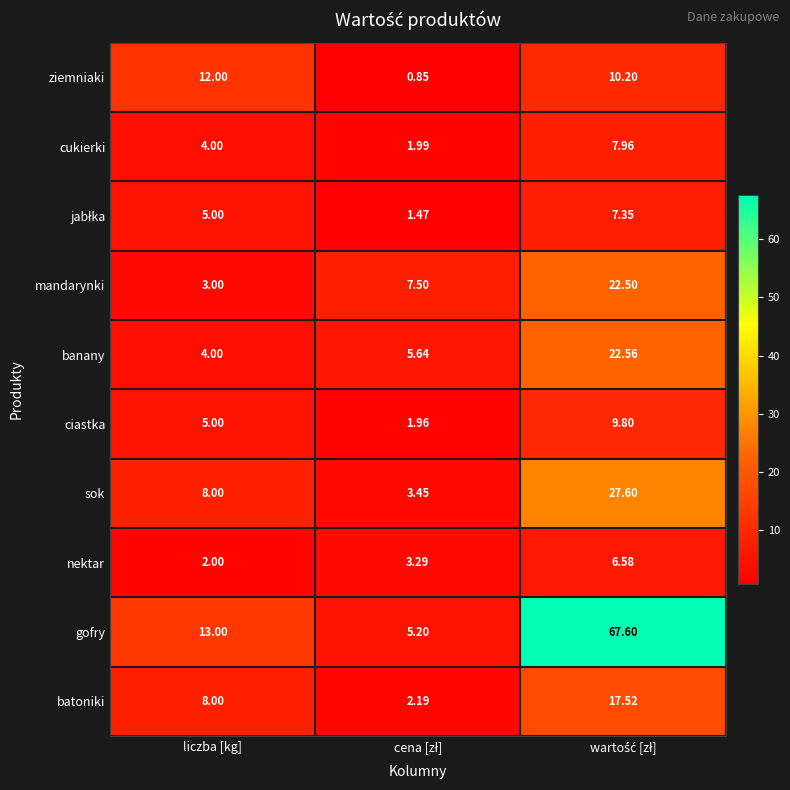

Which series has the largest total across all categories?

gofry